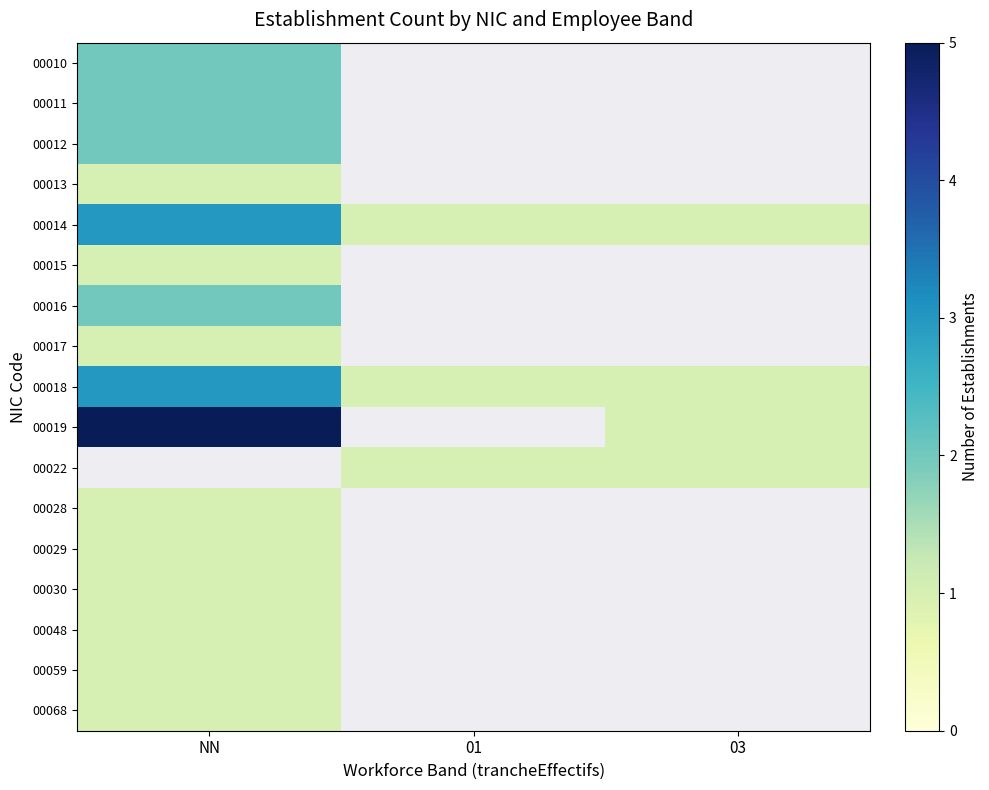

The value of 00012 at NN is 0.8. True or false?

False